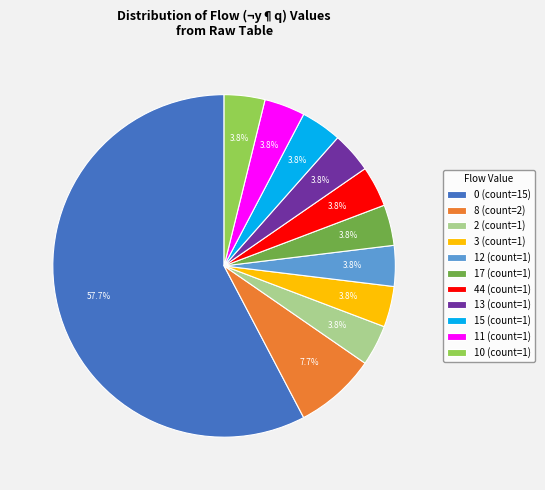

Approximately how many times larger is the value at 10 compared to 15?

1.0